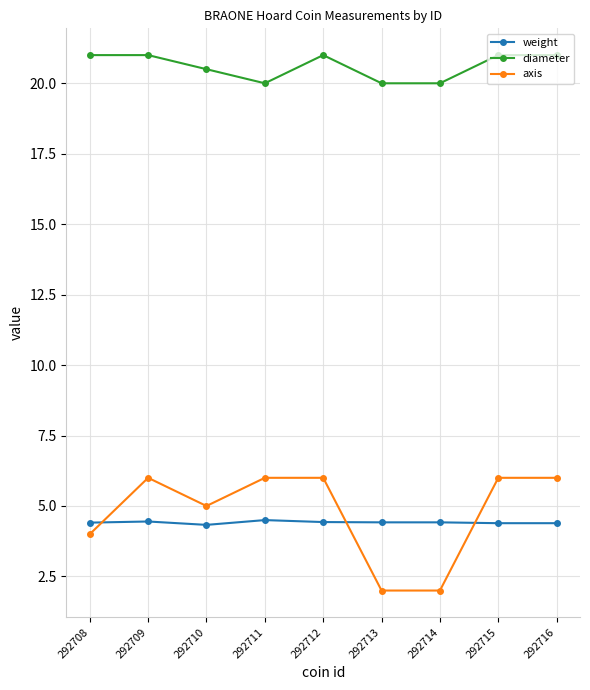

Where is the first local minimum for axis?

292710